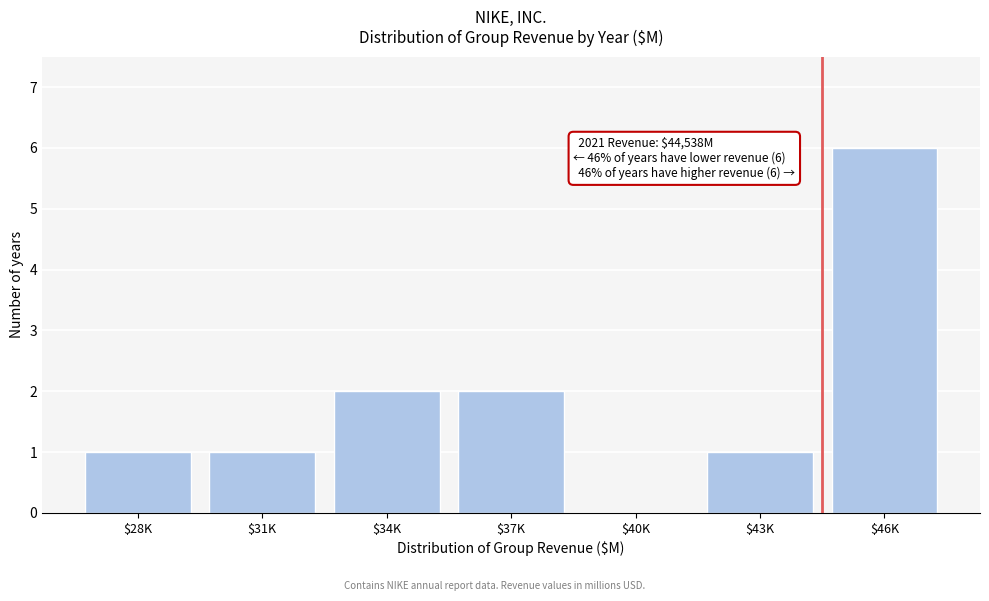

What is the sum of all values?

13